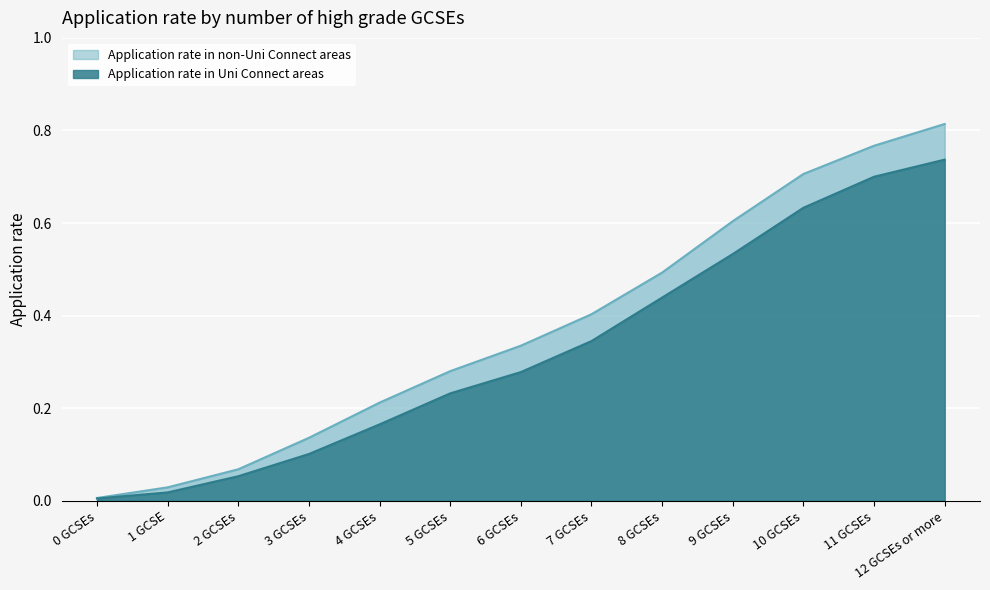

At which label does Application rate in non-Uni Connect areas reach its minimum?

0 GCSEs